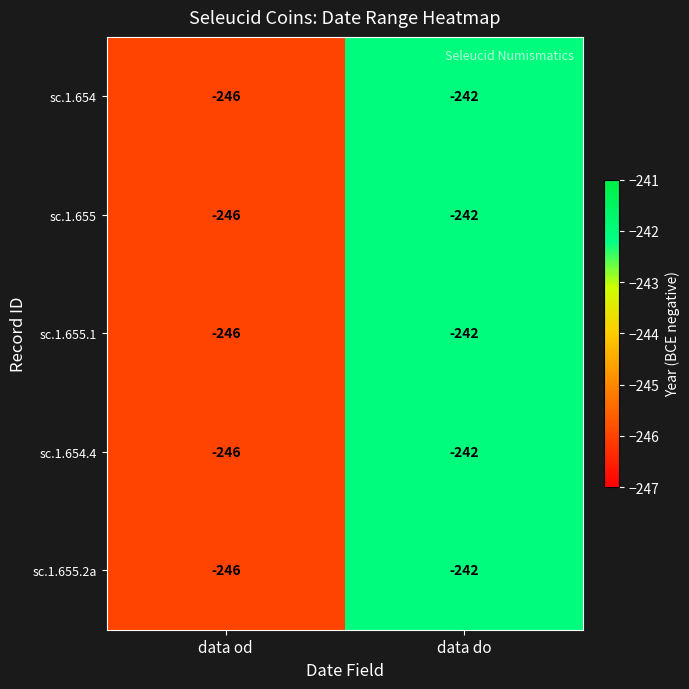

List the labels in order of sc.1.654 value, largest first.

data do, data od